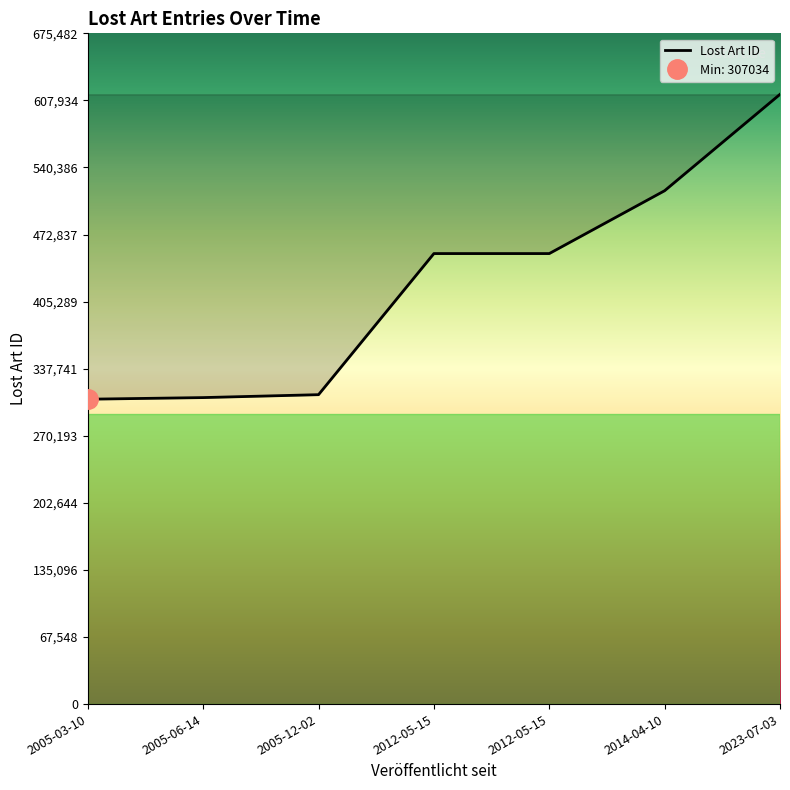

True or false: the data shows 308656 at 2005-06-14.

True